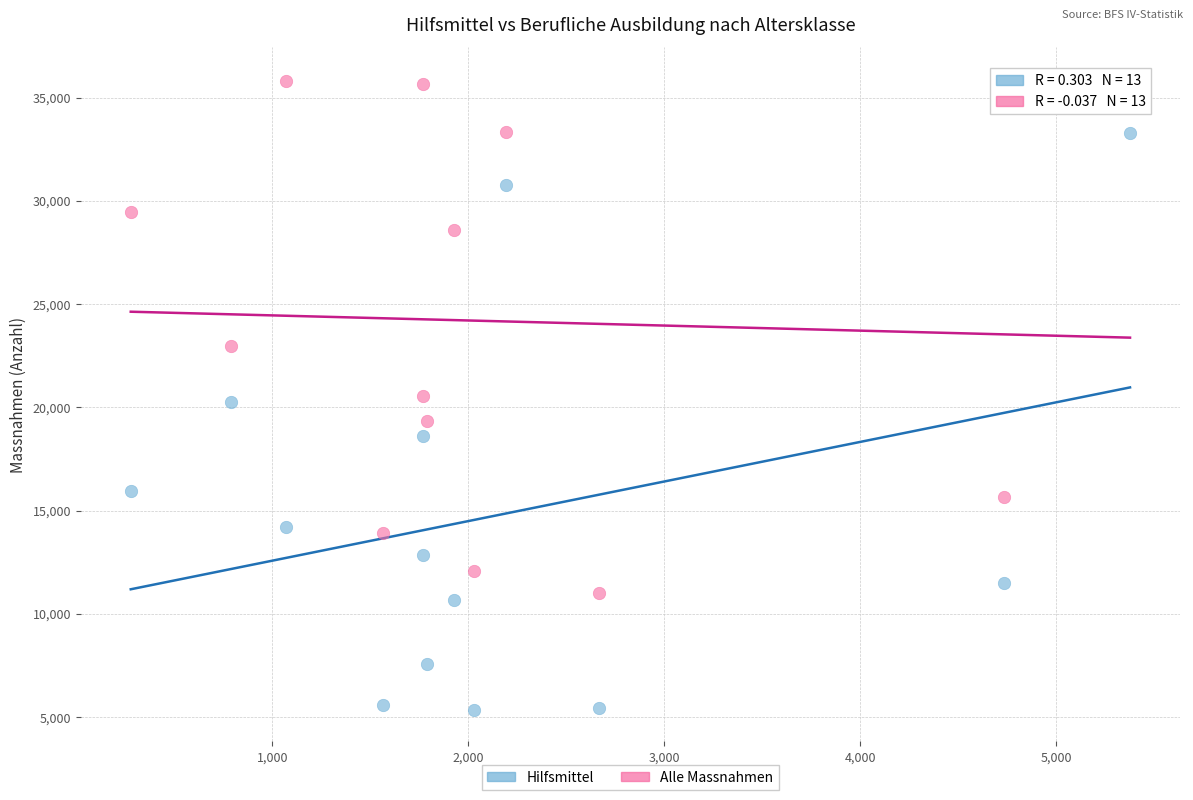

Which series reaches the maximum Y coordinate?

Alle Massnahmen